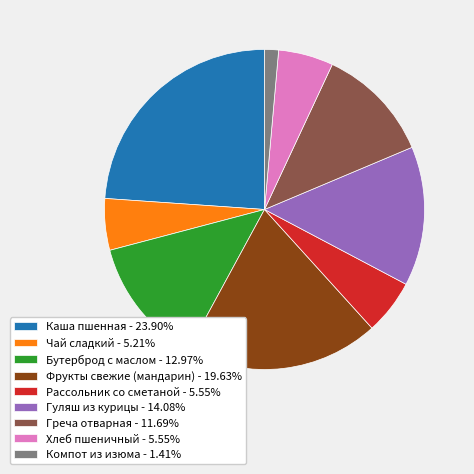

Does Бутерброд с маслом - 12.97% account for over 50% of the chart?

No